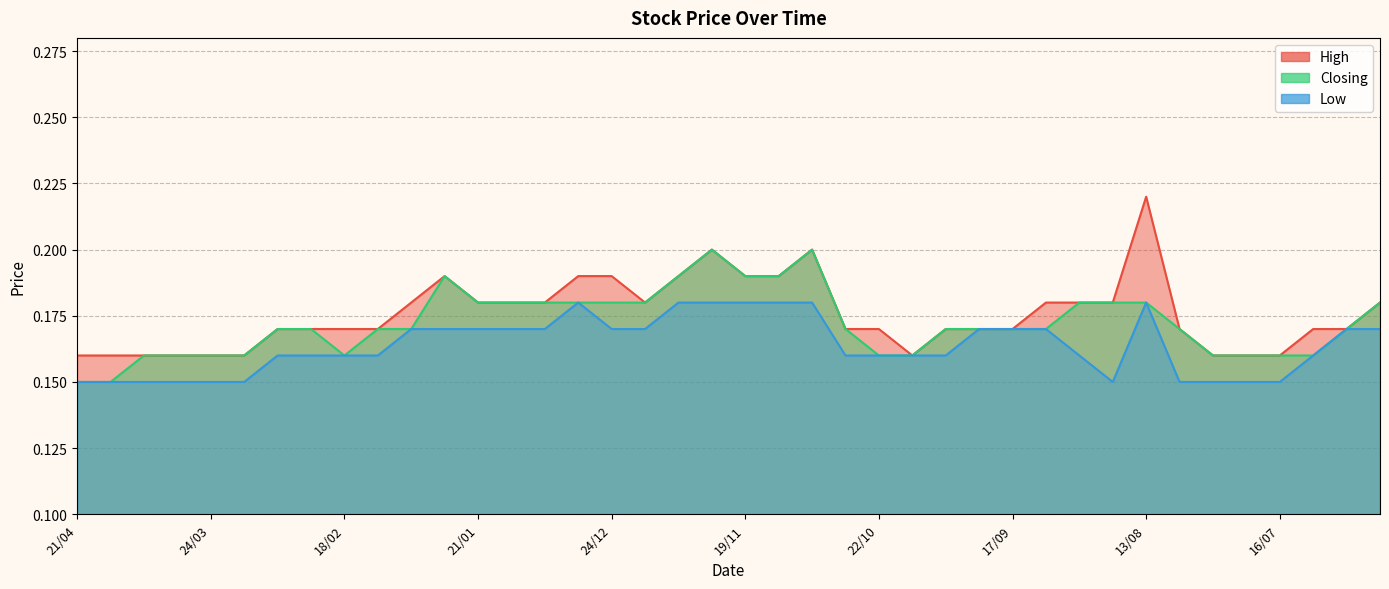

At how many categories does at least one series exceed 0?

40